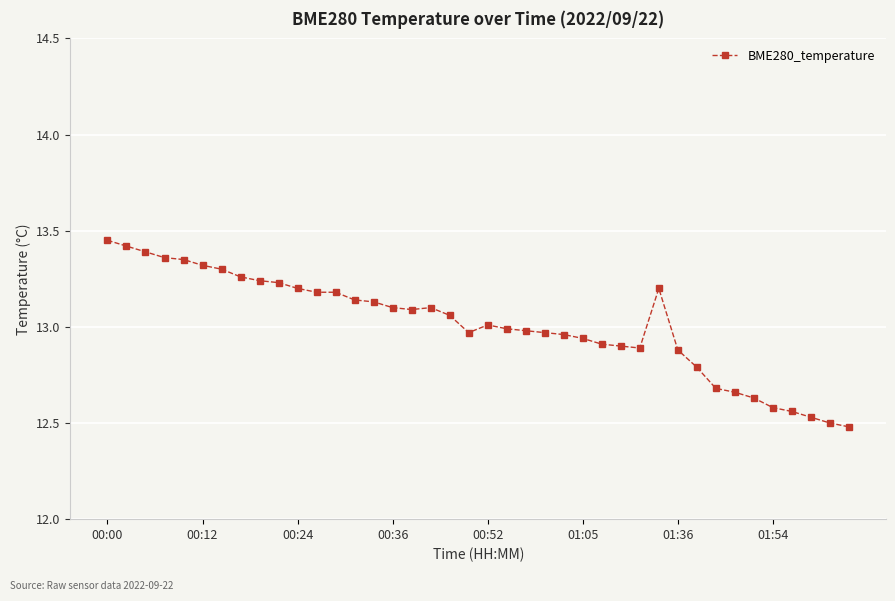

What is the difference between the second highest and minimum values?

0.9